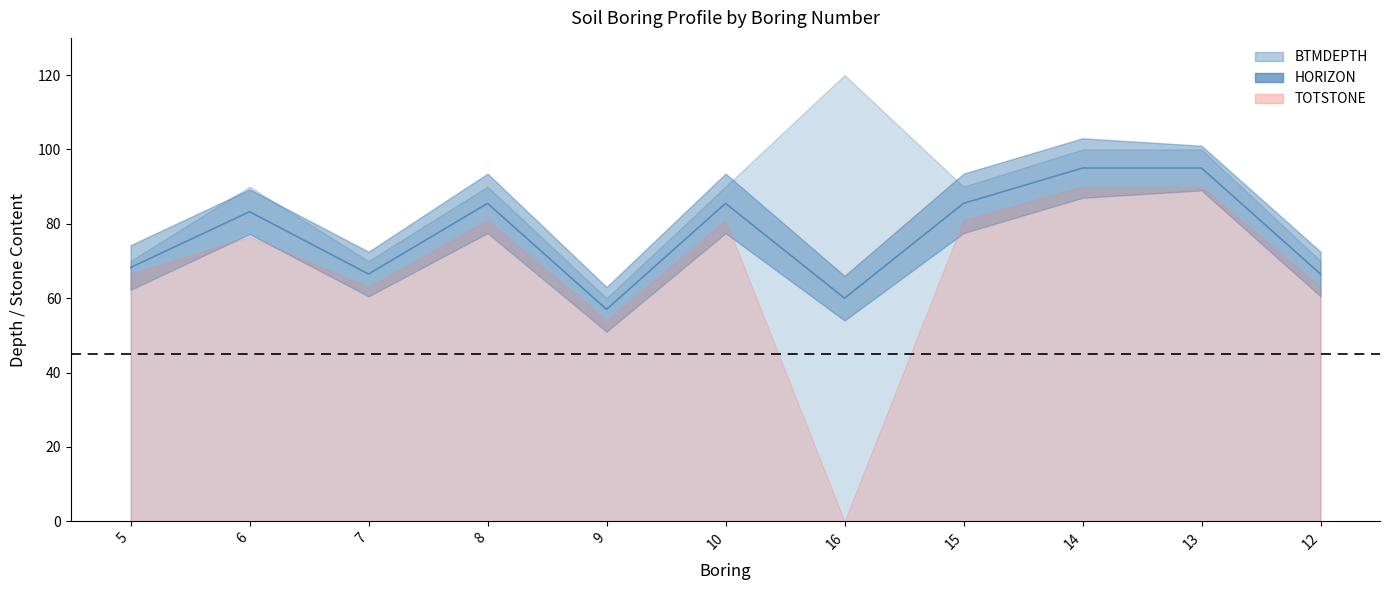

What is the difference between the maximum and second lowest values?

35.0